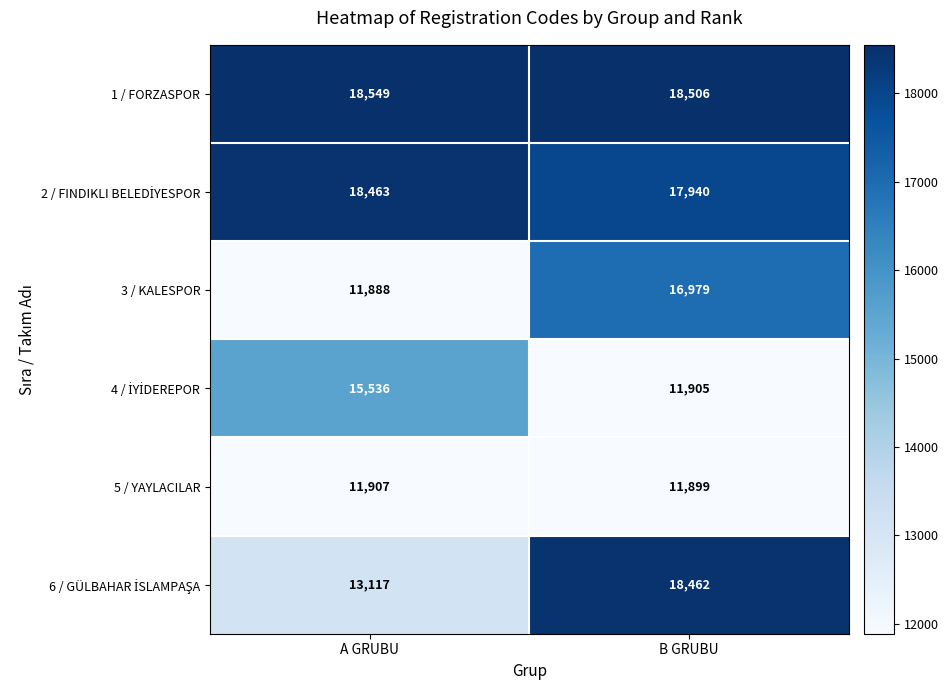

What is the maximum value shown in the chart?

18549